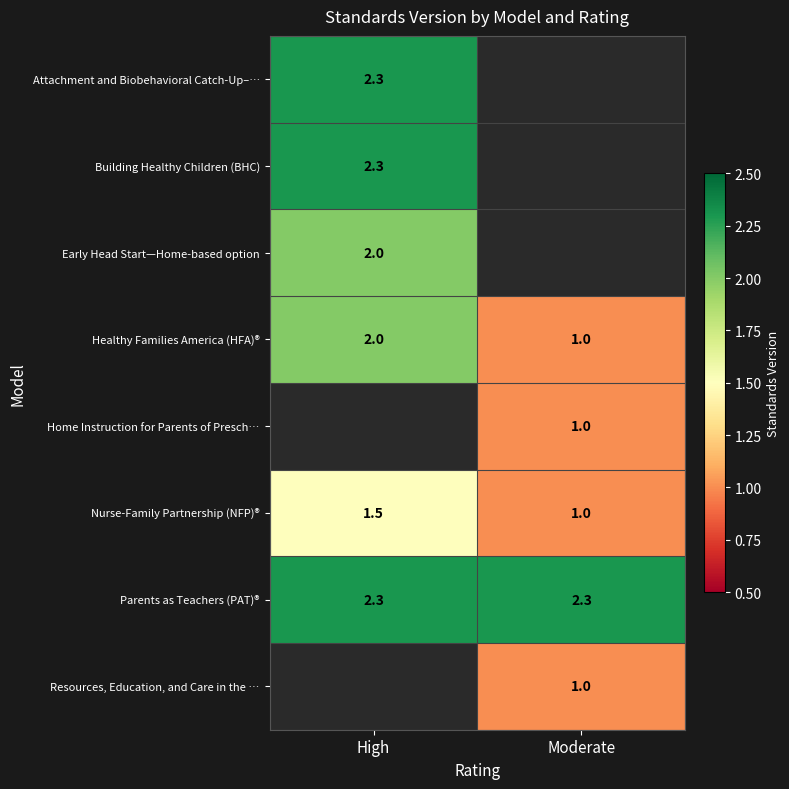

Which label corresponds to the smallest value in the chart?

Moderate